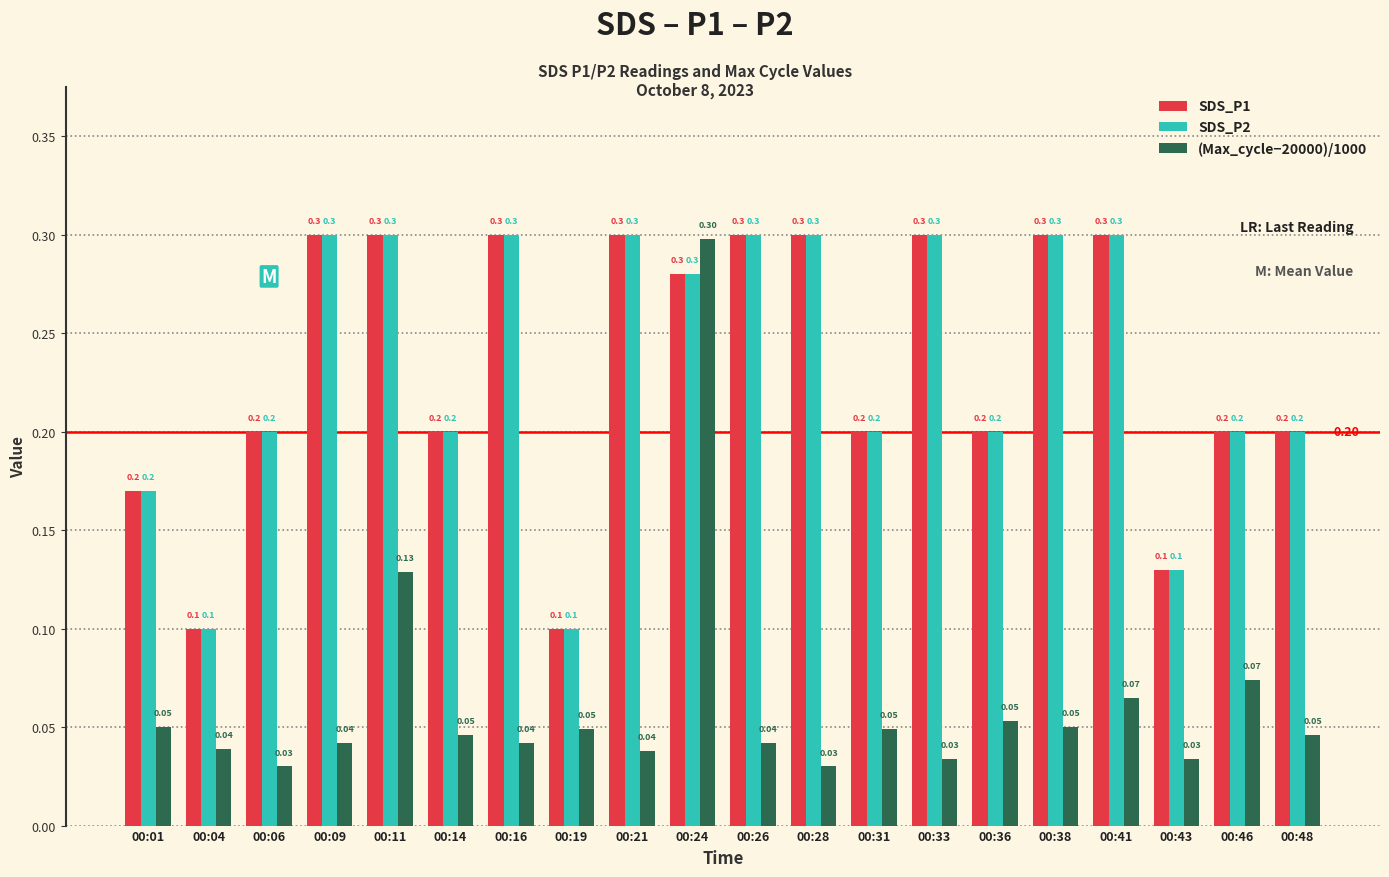

Is the value of SDS_P2 at 00:31 greater than the value of (Max_cycle−20000)/1000 at 00:43?

Yes